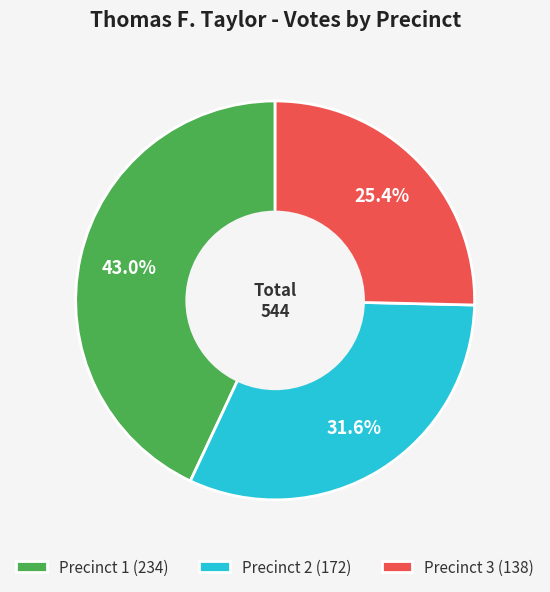

To the nearest percent, what portion does Precinct 1 represent?

43%